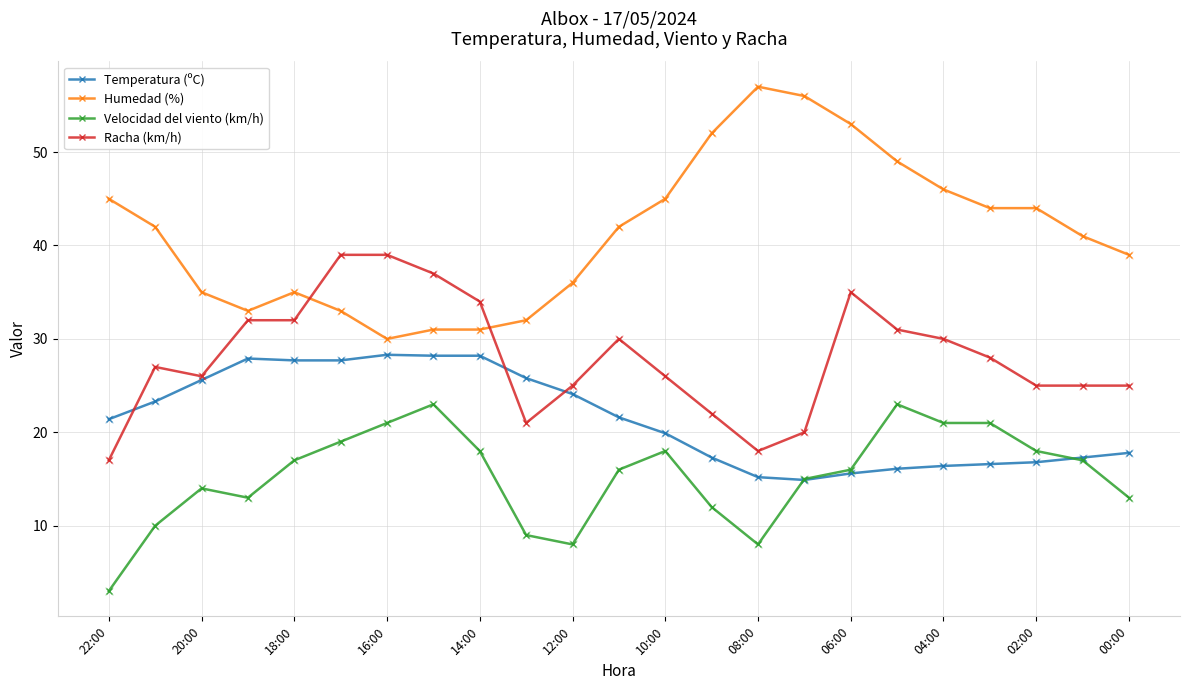

Rank the series by their maximum value, from highest to lowest.

Humedad (%), Racha (km/h), Temperatura (ºC), Velocidad del viento (km/h)